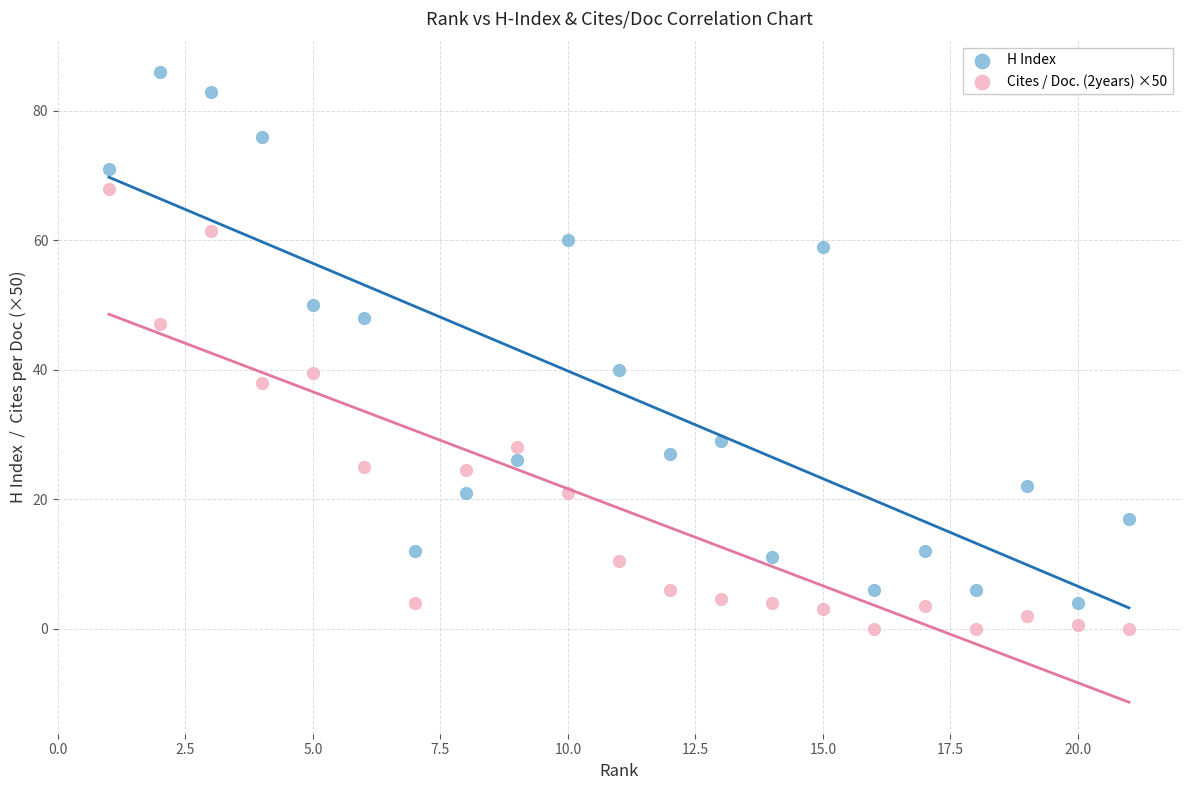

What are all the series names shown in the legend?

H Index, Cites / Doc. (2years) ×50